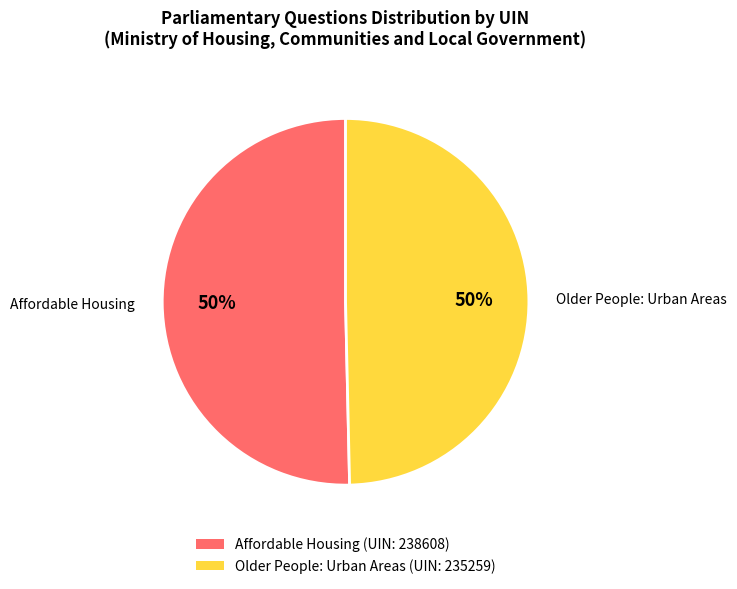

Combined, do Older People: Urban Areas (UIN: 235259) and Affordable Housing (UIN: 238608) account for over 50%?

Yes